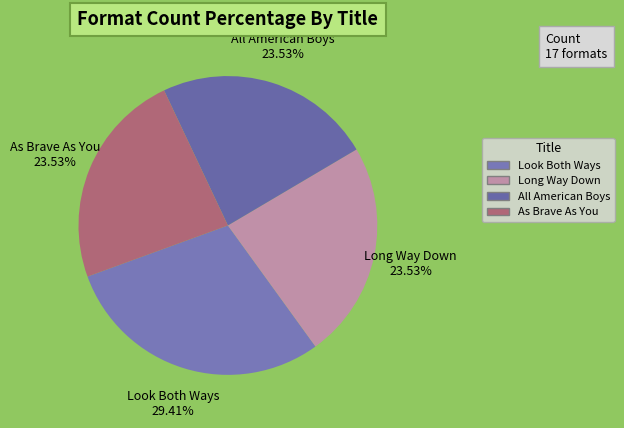

Count the number of slices in the pie.

4